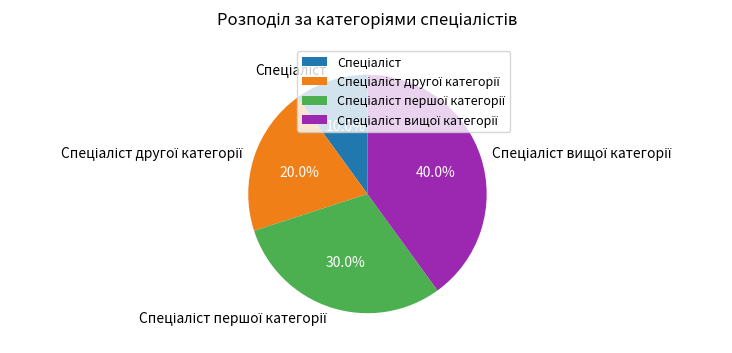

Does any single category account for the majority?

No